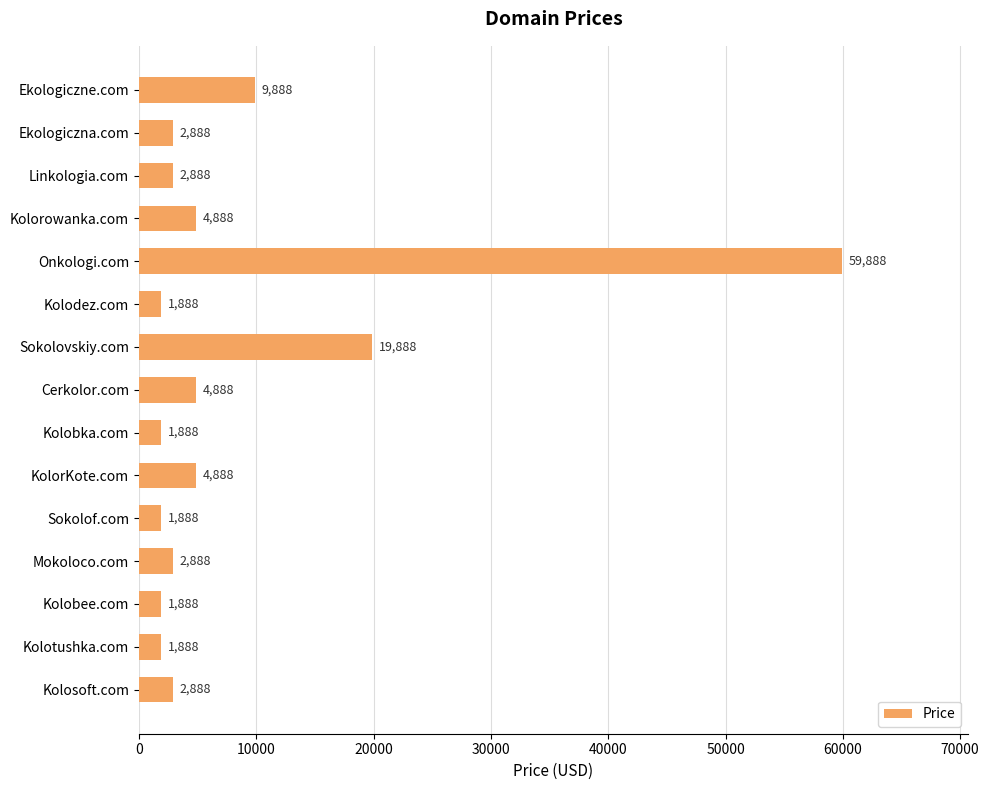

What is the sum of all values?

125320